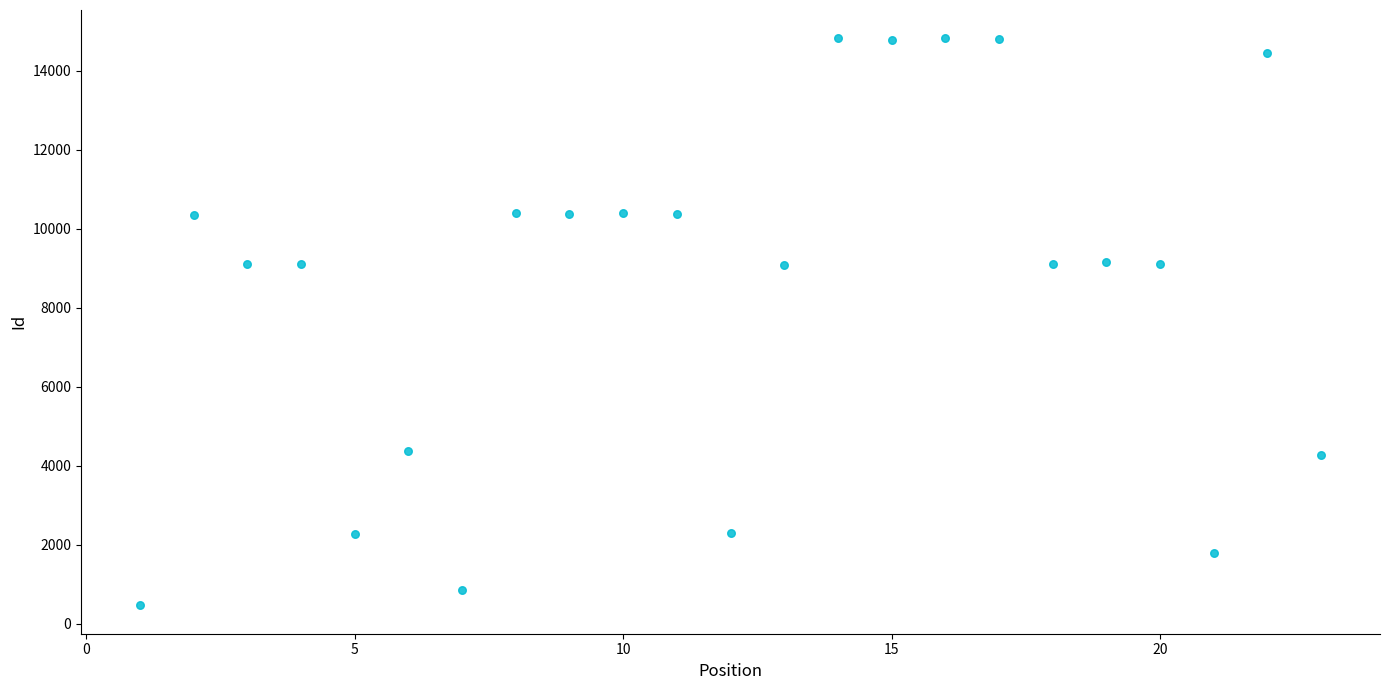

What is the range of Y values (max minus min)?

14348